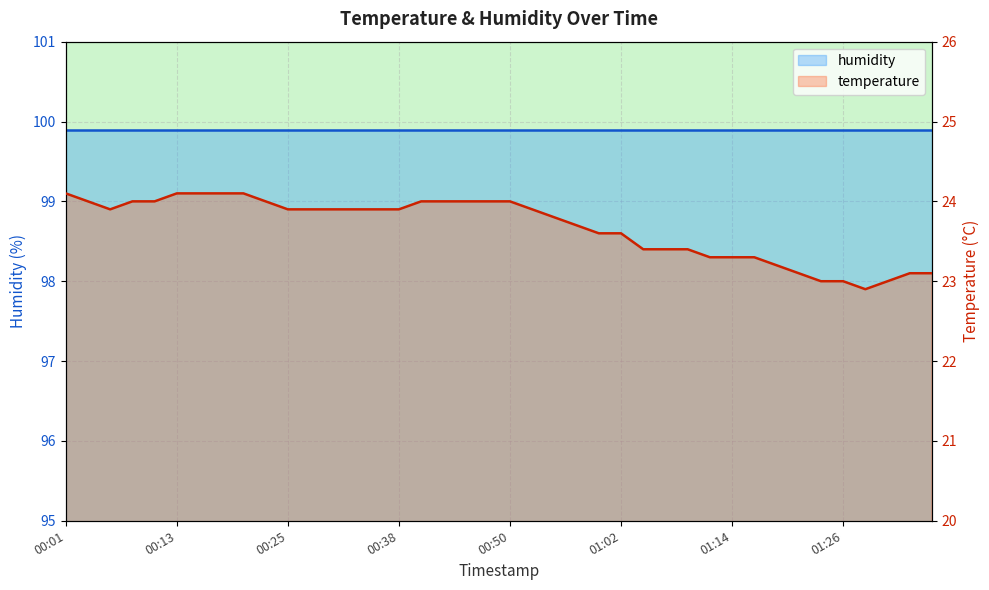

Reading left to right, extract all data points from this chart.

humidity: 99.9	99.9	99.9	99.9	99.9	99.9	99.9	99.9	99.9	99.9	99.9	99.9	99.9	99.9	99.9	99.9	99.9	99.9	99.9	99.9	99.9	99.9	99.9	99.9	99.9	99.9	99.9	99.9	99.9	99.9	99.9	99.9	99.9	99.9	99.9	99.9	99.9	99.9	99.9	99.9
temperature: 24.1	24.0	23.9	24.0	24.0	24.1	24.1	24.1	24.1	24.0	23.9	23.9	23.9	23.9	23.9	23.9	24.0	24.0	24.0	24.0	24.0	23.9	23.8	23.7	23.6	23.6	23.4	23.4	23.4	23.3	23.3	23.3	23.2	23.1	23.0	23.0	22.9	23.0	23.1	23.1